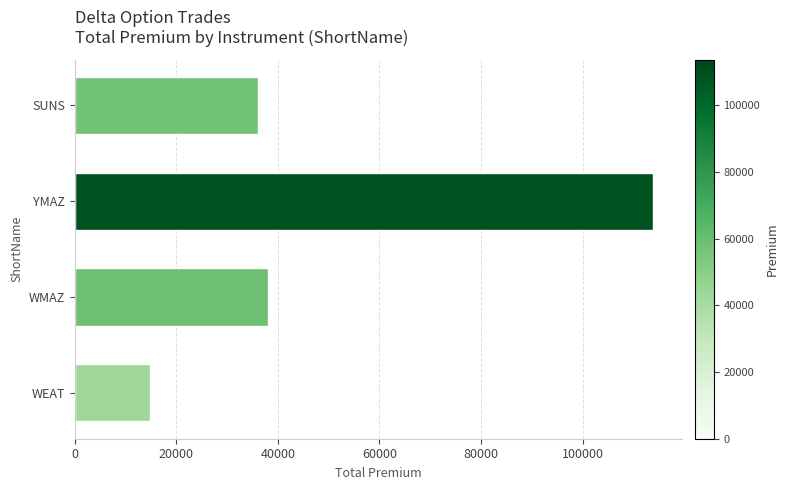

List the labels in order of value, smallest first.

WEAT, SUNS, WMAZ, YMAZ